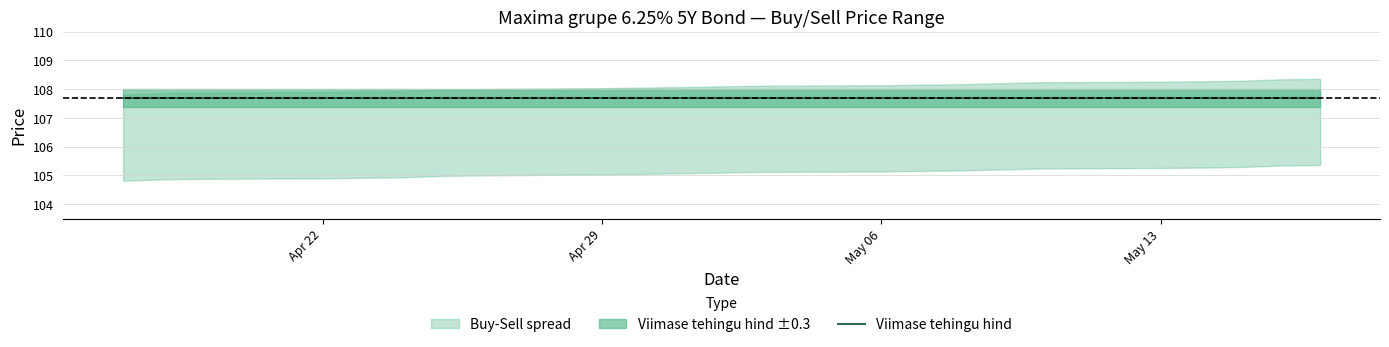

What is the minimum value shown in the chart?

104.8